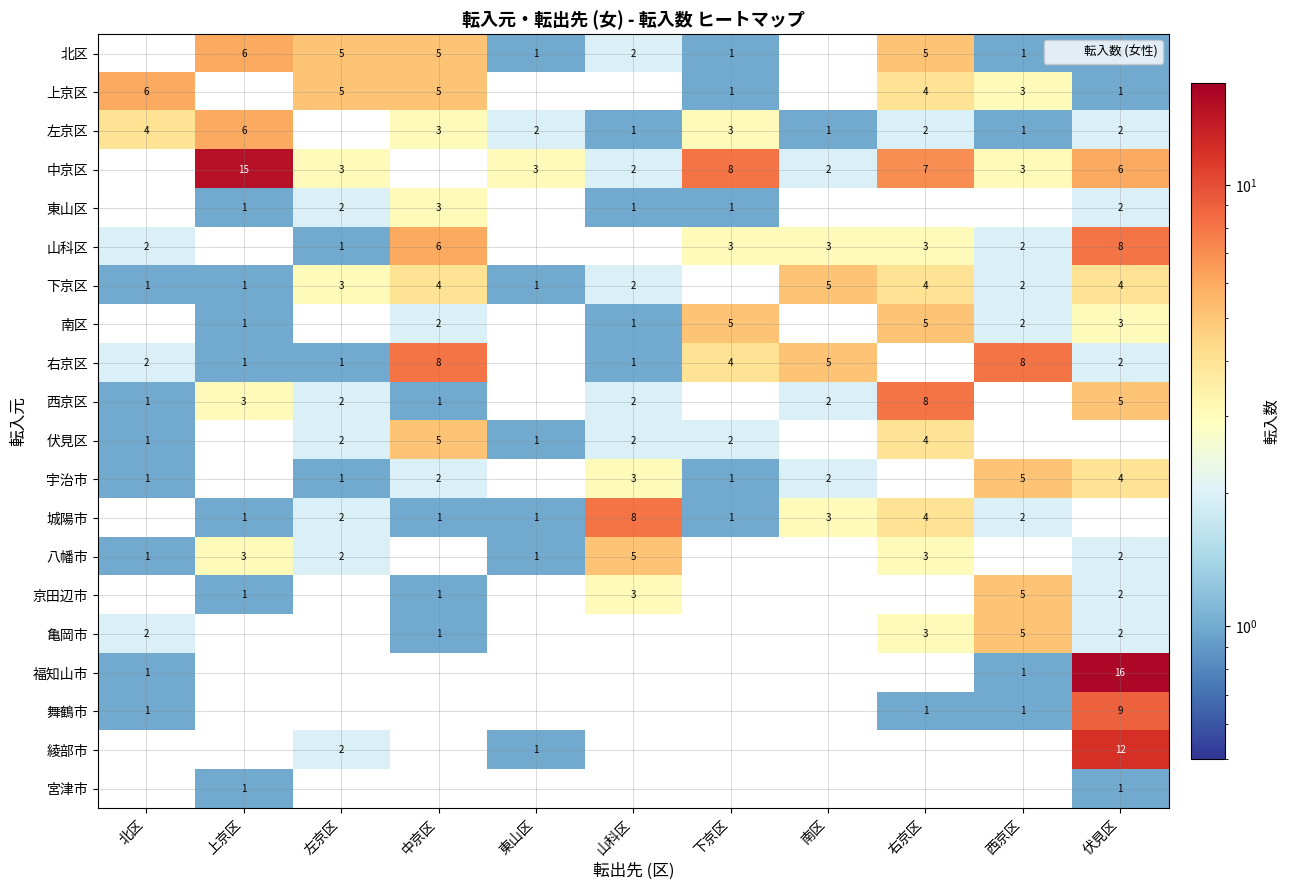

Which category has the lowest value across all series?

北区